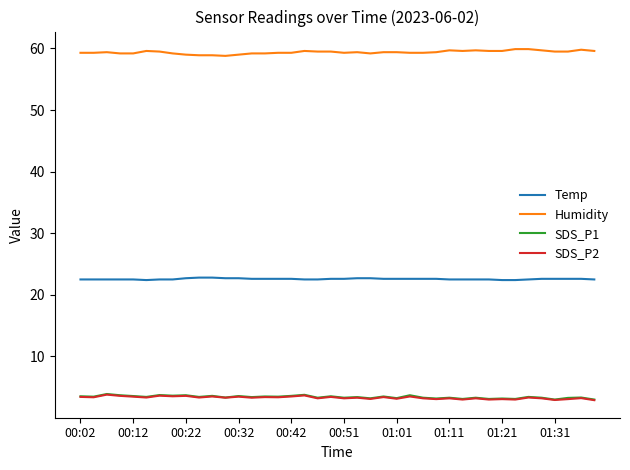

True or false: Humidity and Temp intersect in this chart.

False